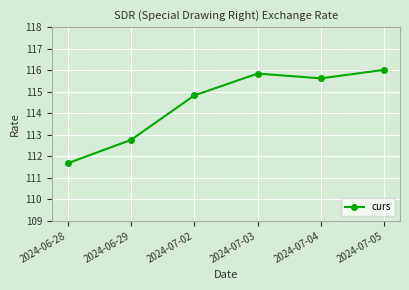

Which category has the highest value across all series?

2024-07-05